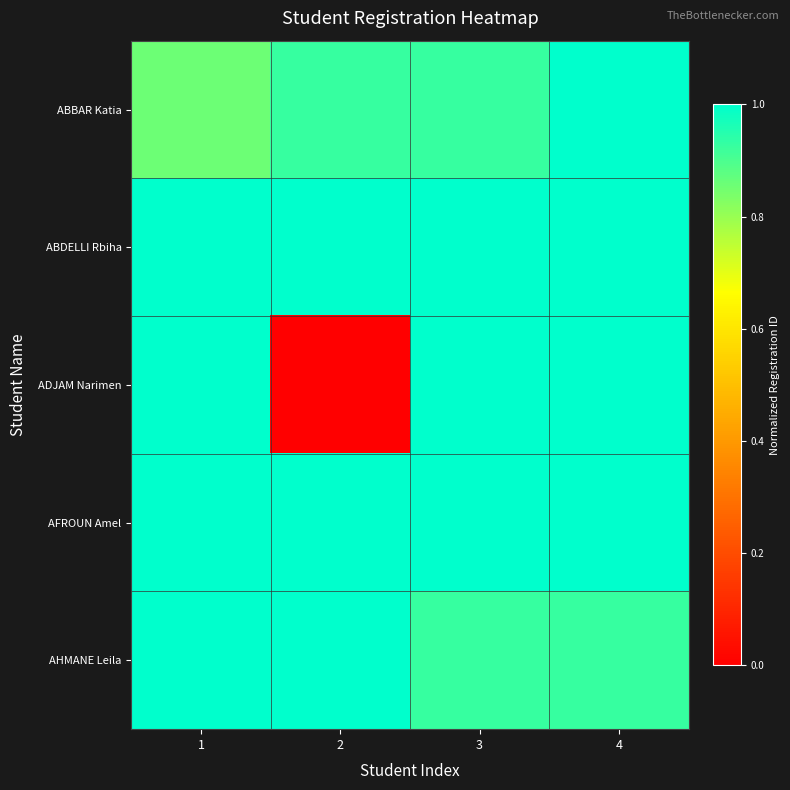

Which label corresponds to the smallest value in the chart?

2